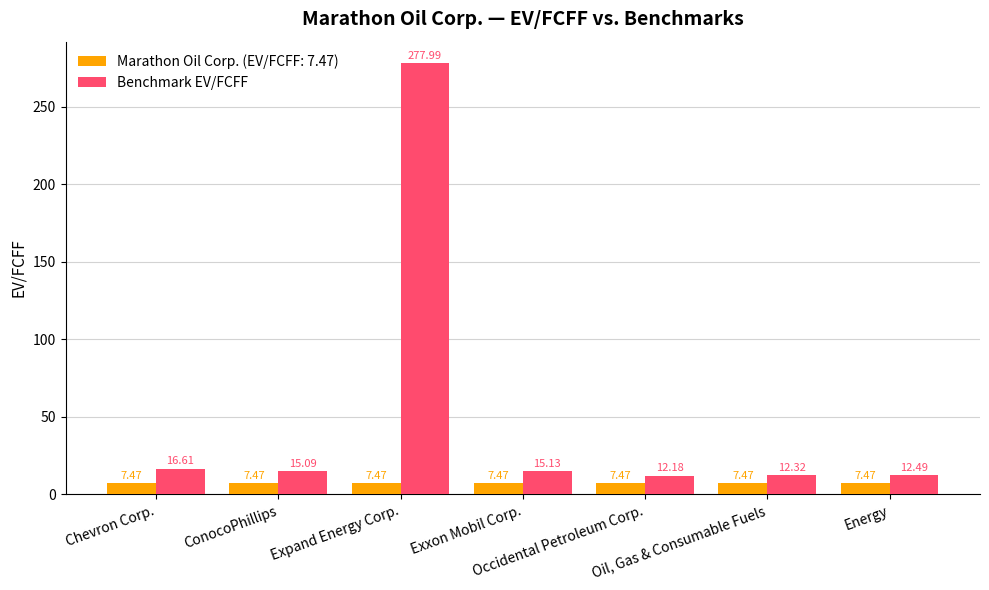

Which series has the largest range (max minus min)?

Benchmark EV/FCFF